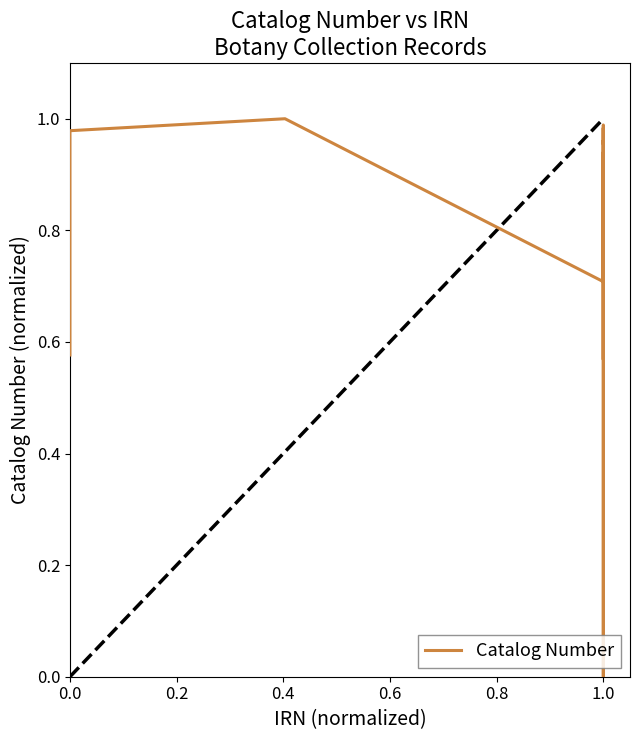

How many lines are shown in the chart?

1